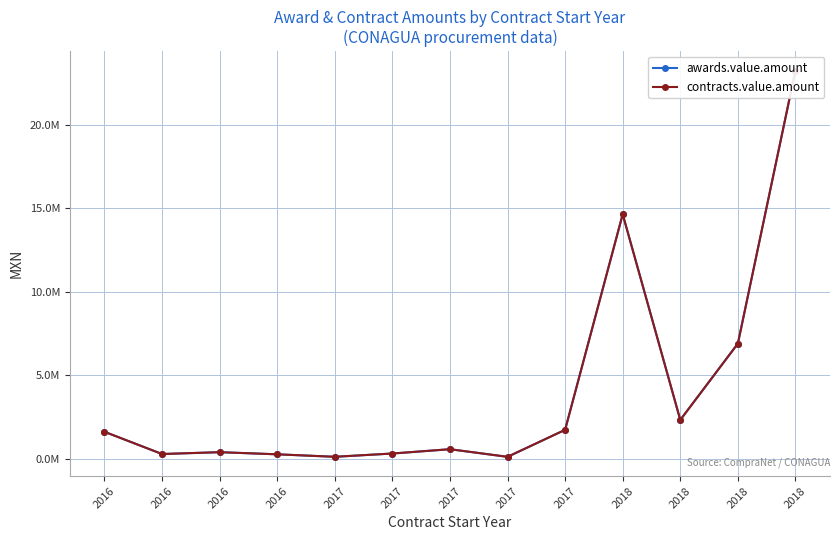

True or false: awards.value.amount and contracts.value.amount cross at least once.

False